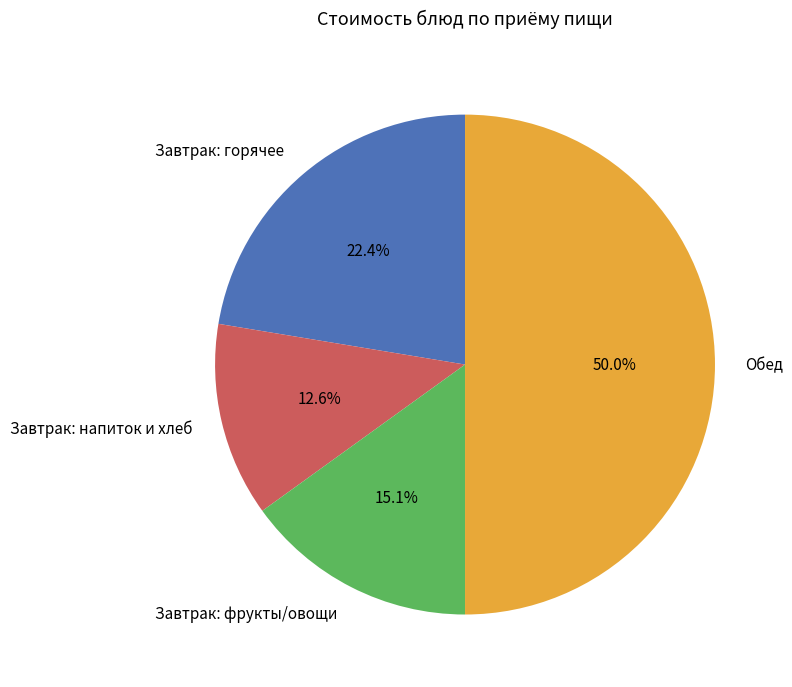

How many slices are in this pie chart?

4